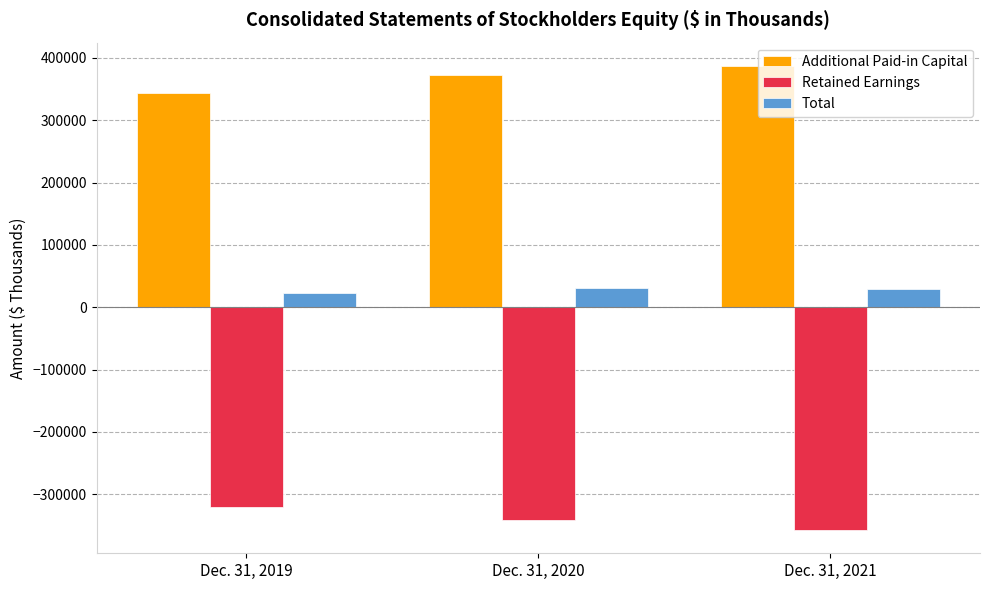

How many values in the Retained Earnings series are below -340817?

1